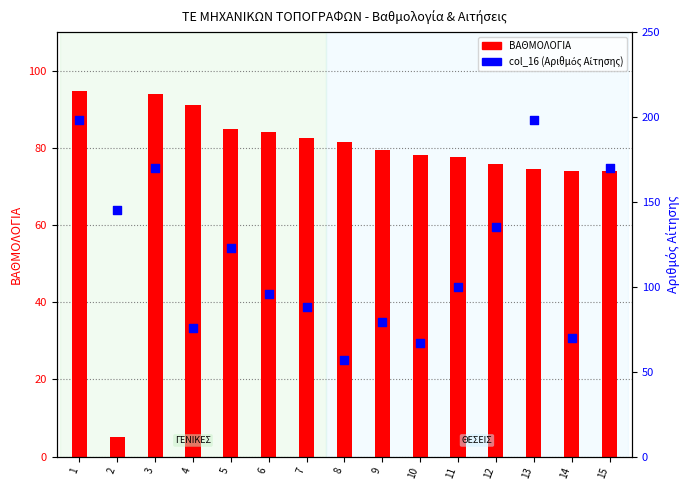

Is the value of col_16 (Αριθμός) at 4 greater than the value of ΒΑΘΜΟΛΟΓΙΑ at 14?

Yes